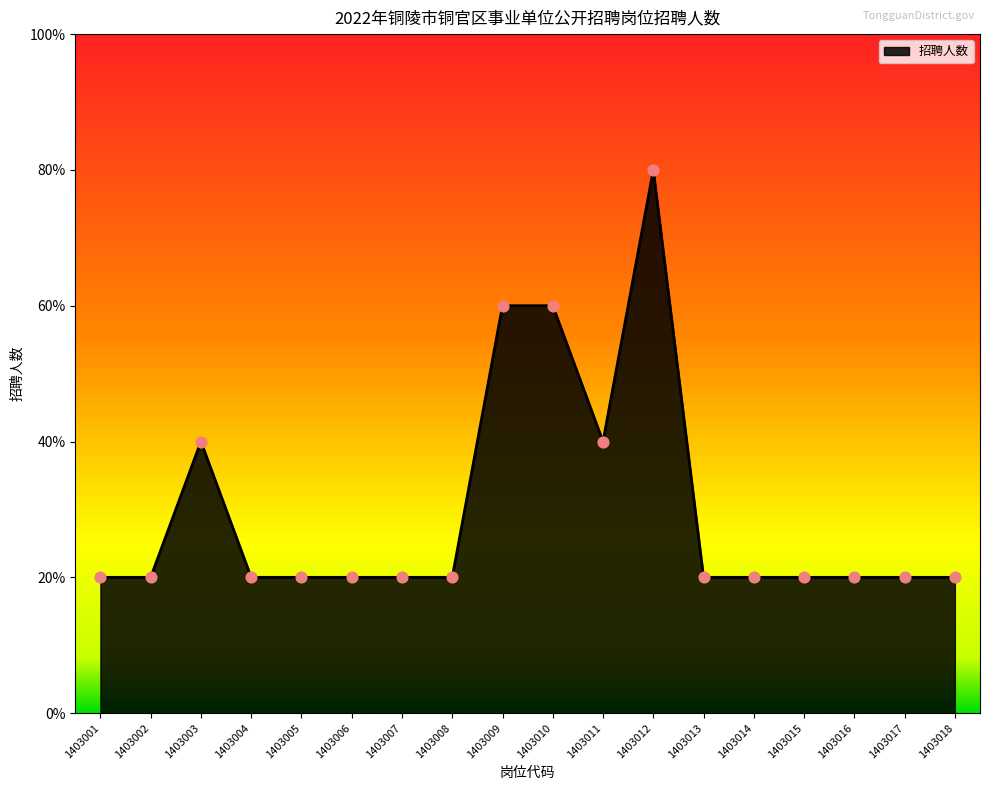

What is the ratio of the value at 1403008 to the value at 1403017?

1.0